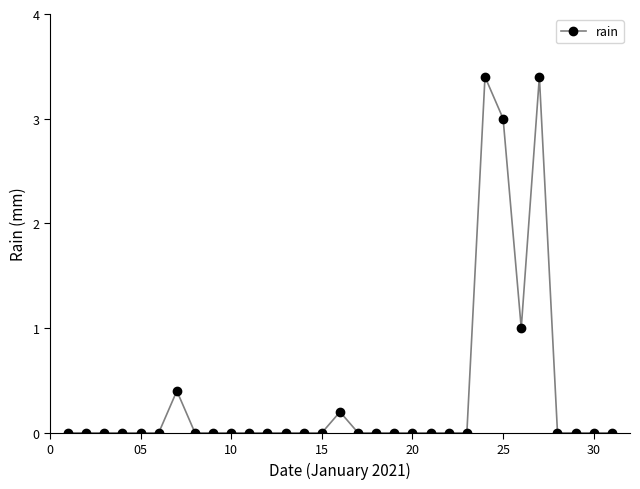

How many data points does each series have?

31